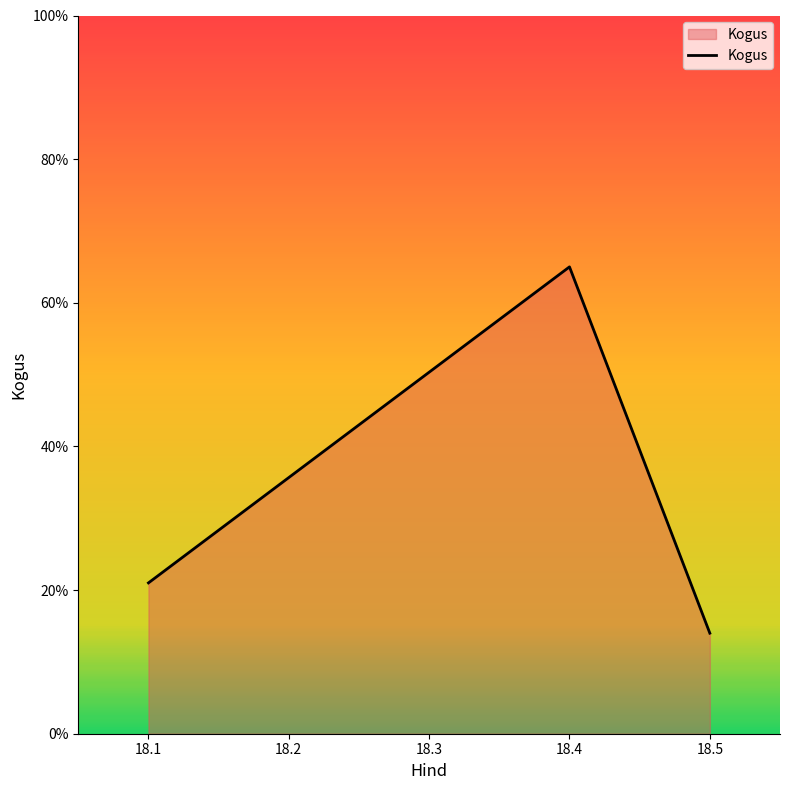

Reading left to right, what are all the values shown in this chart?

21	65	14